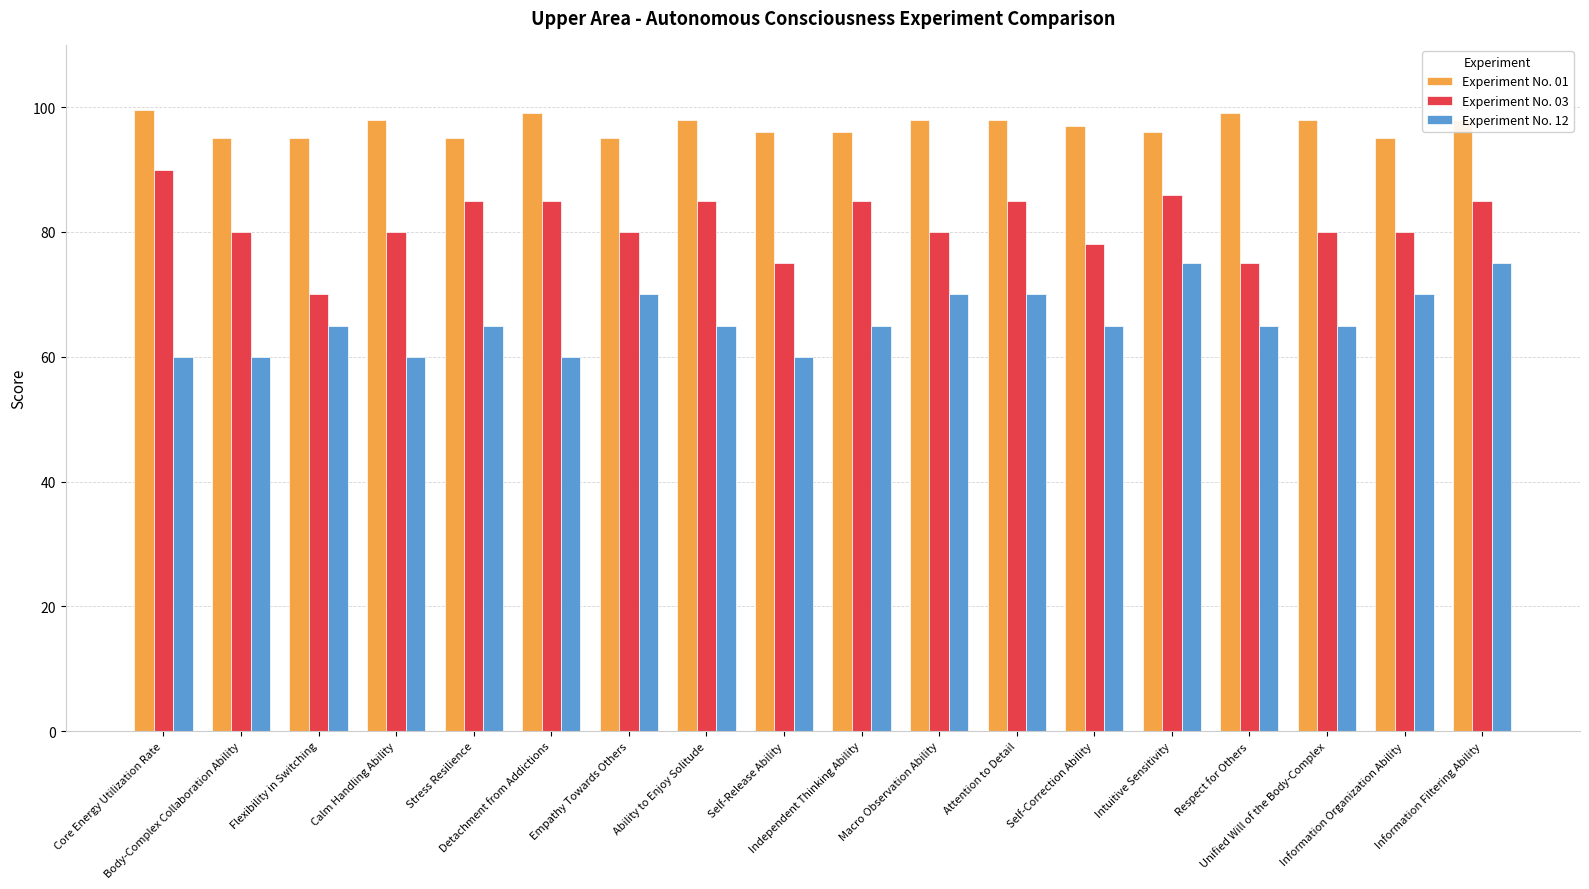

At Flexibility in Switching, list the series in order from largest to smallest.

Experiment No. 01, Experiment No. 03, Experiment No. 12